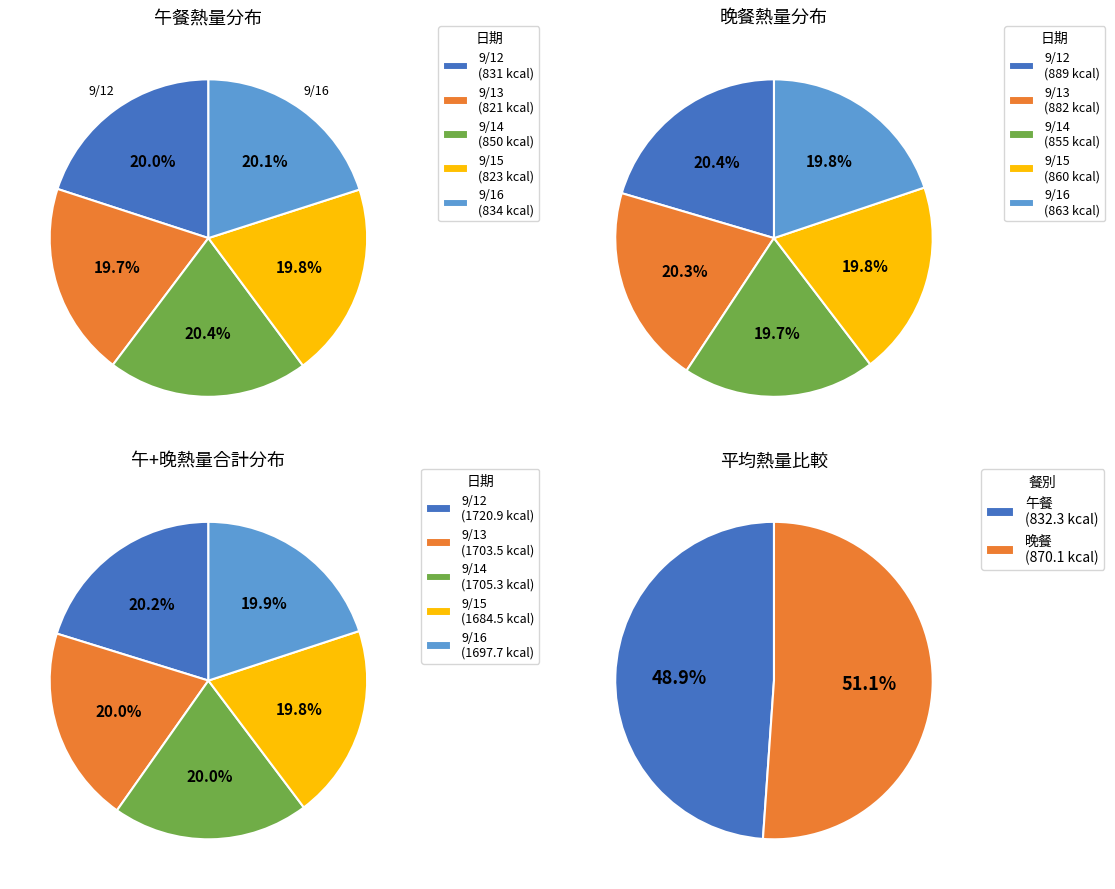

How many segments does this pie chart have?

5